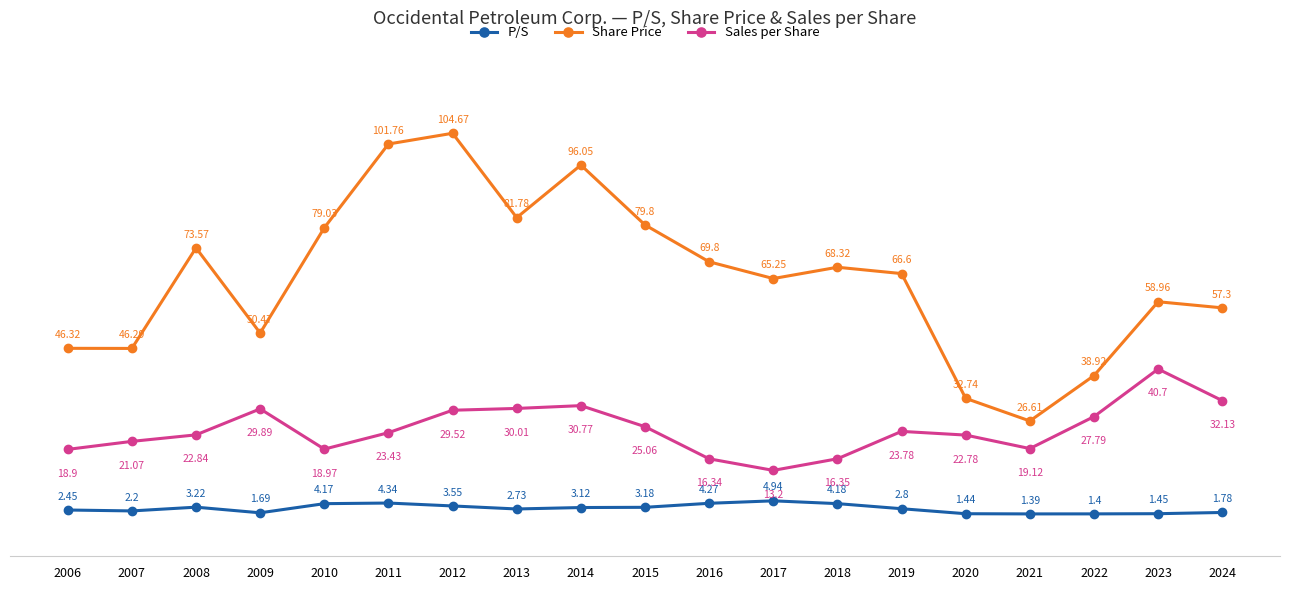

List the series in order of their peak value, highest first.

Share Price, Sales per Share, P/S